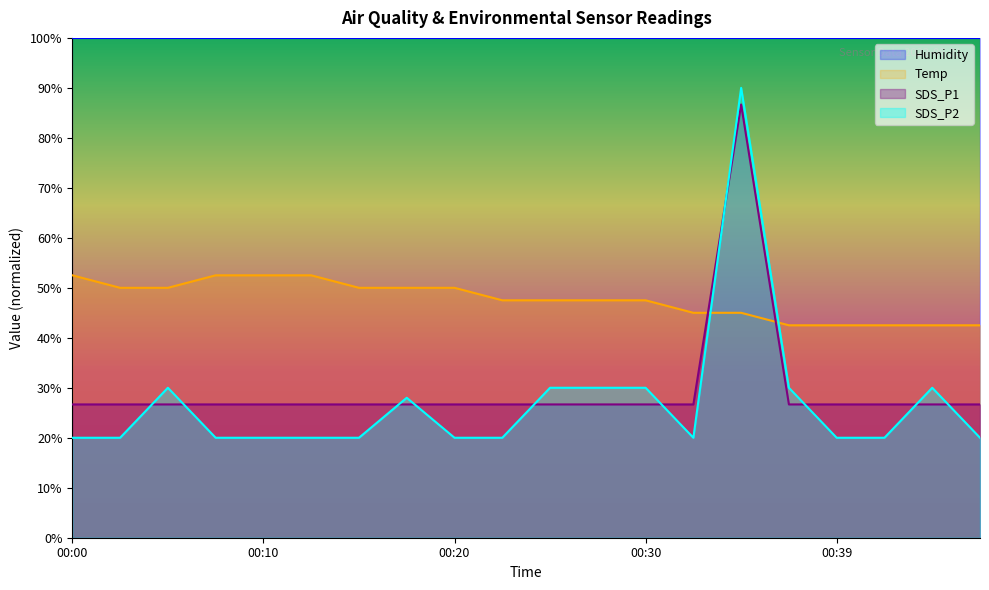

The Temp series shows 50.0 at 00:15. True or false?

True